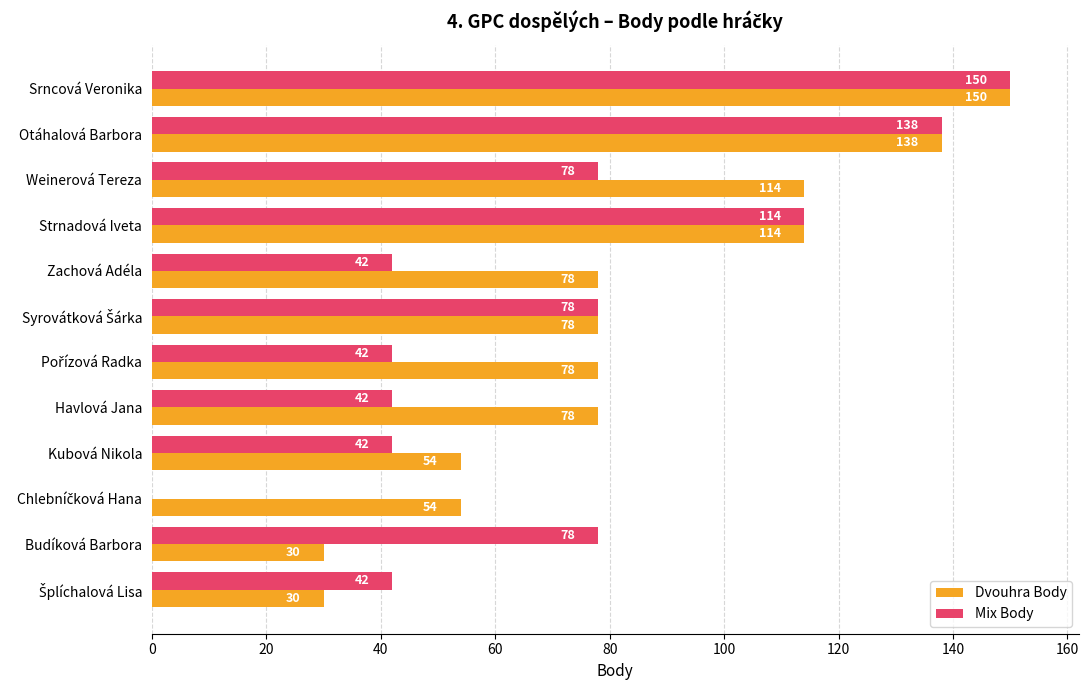

How many Dvouhra Body values are between 54 and 114?

8